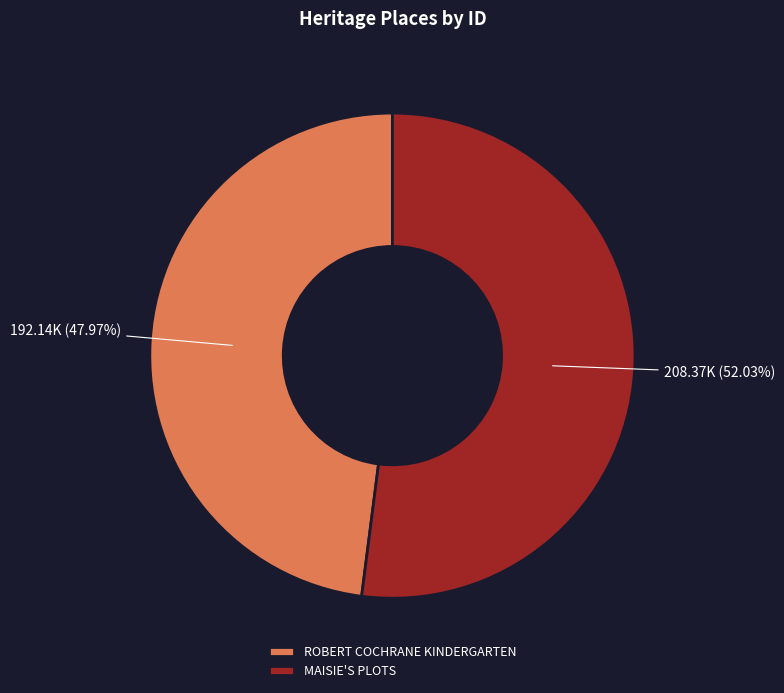

True or false: ROBERT COCHRANE KINDERGARTEN accounts for 59% of the total.

False